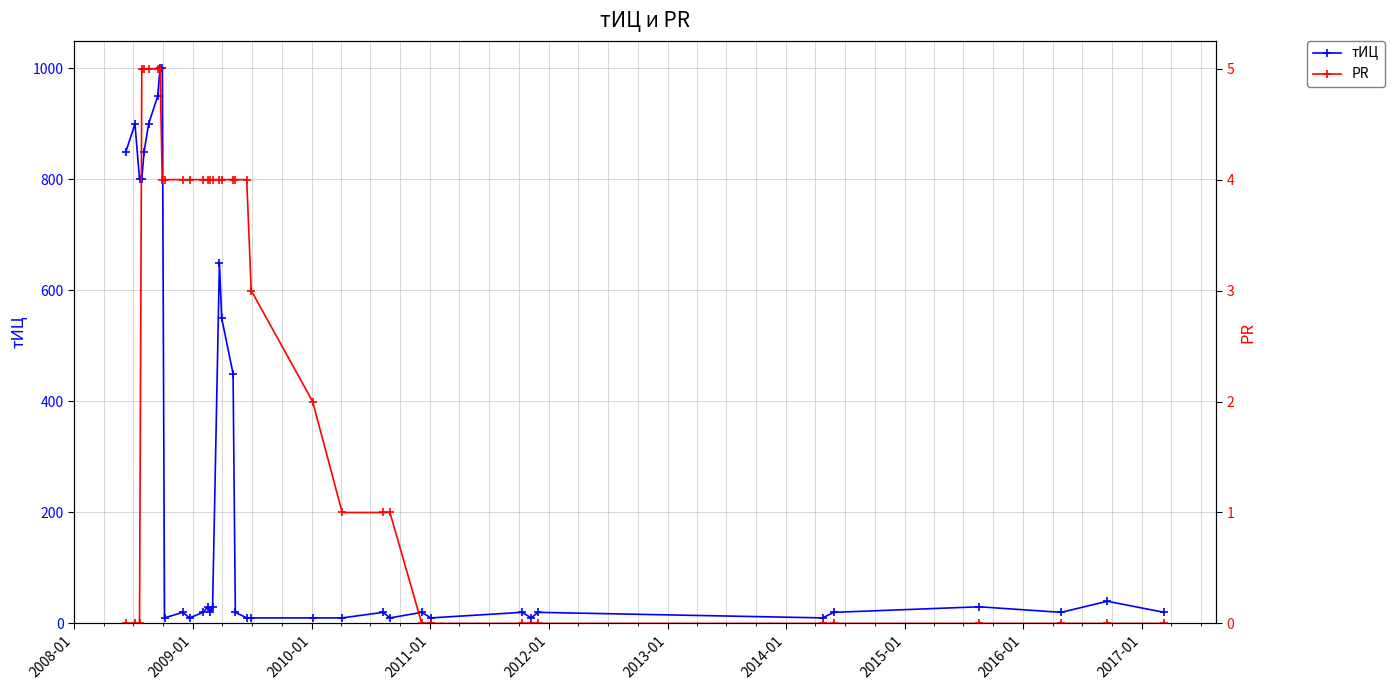

True or false: тИЦ has more than 1 points higher than both neighbors.

True